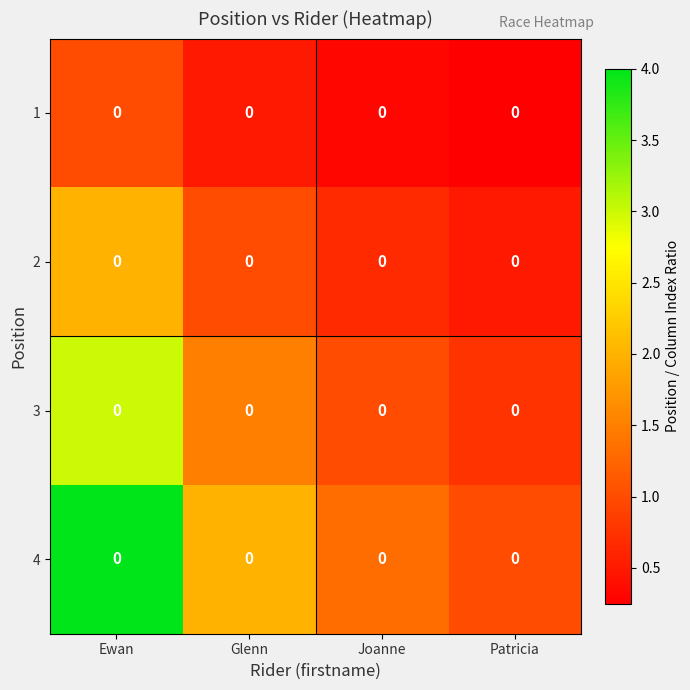

Rank the categories by 2 value from lowest to highest.

Patricia, Joanne, Glenn, Ewan